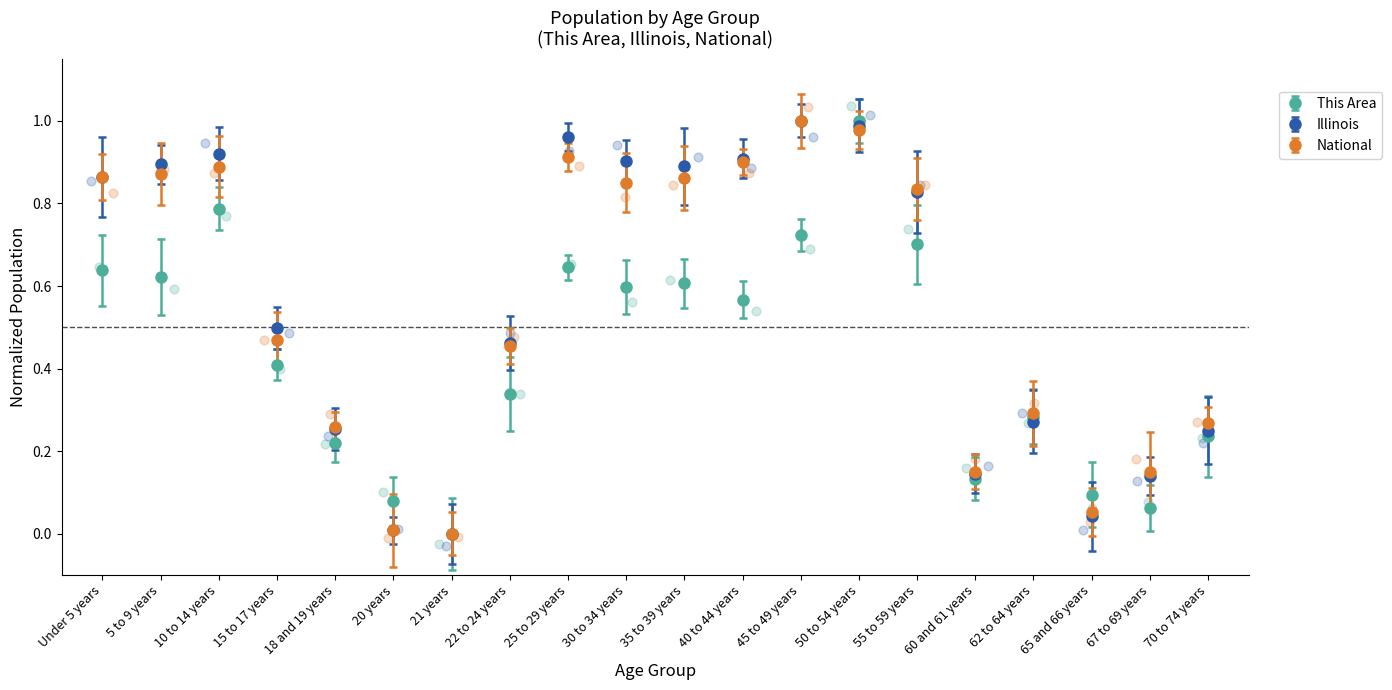

At how many categories does at least one series exceed 0?

19